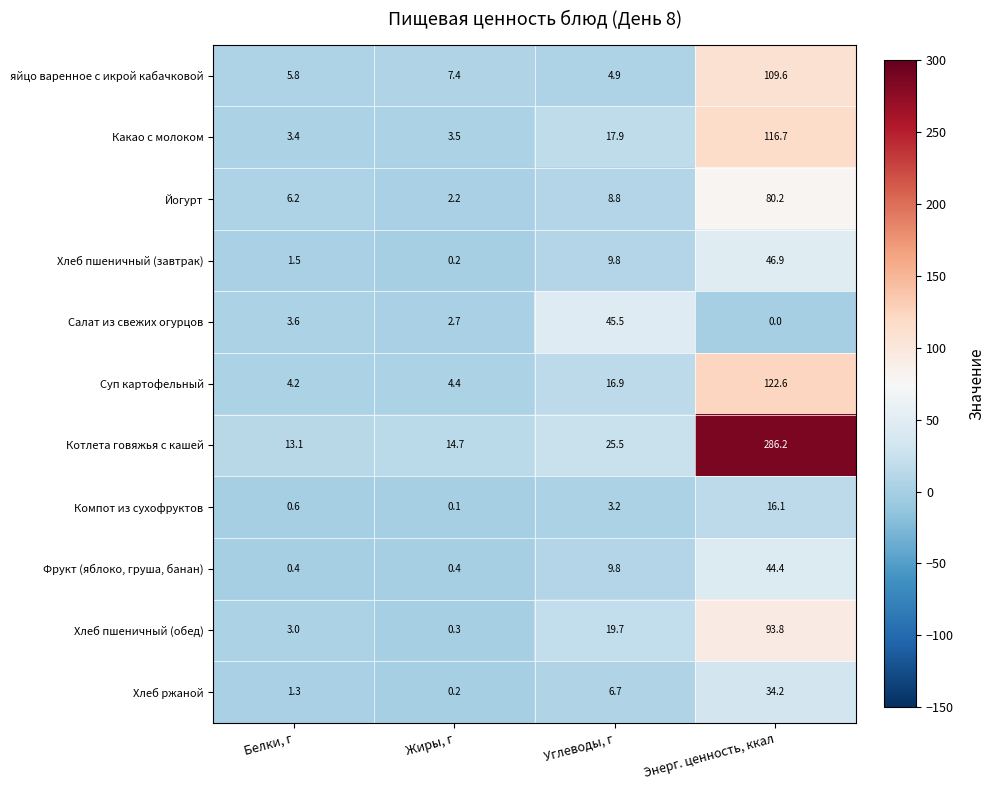

The value of яйцо варенное с икрой кабачковой at Белки, г is 5.8. True or false?

True